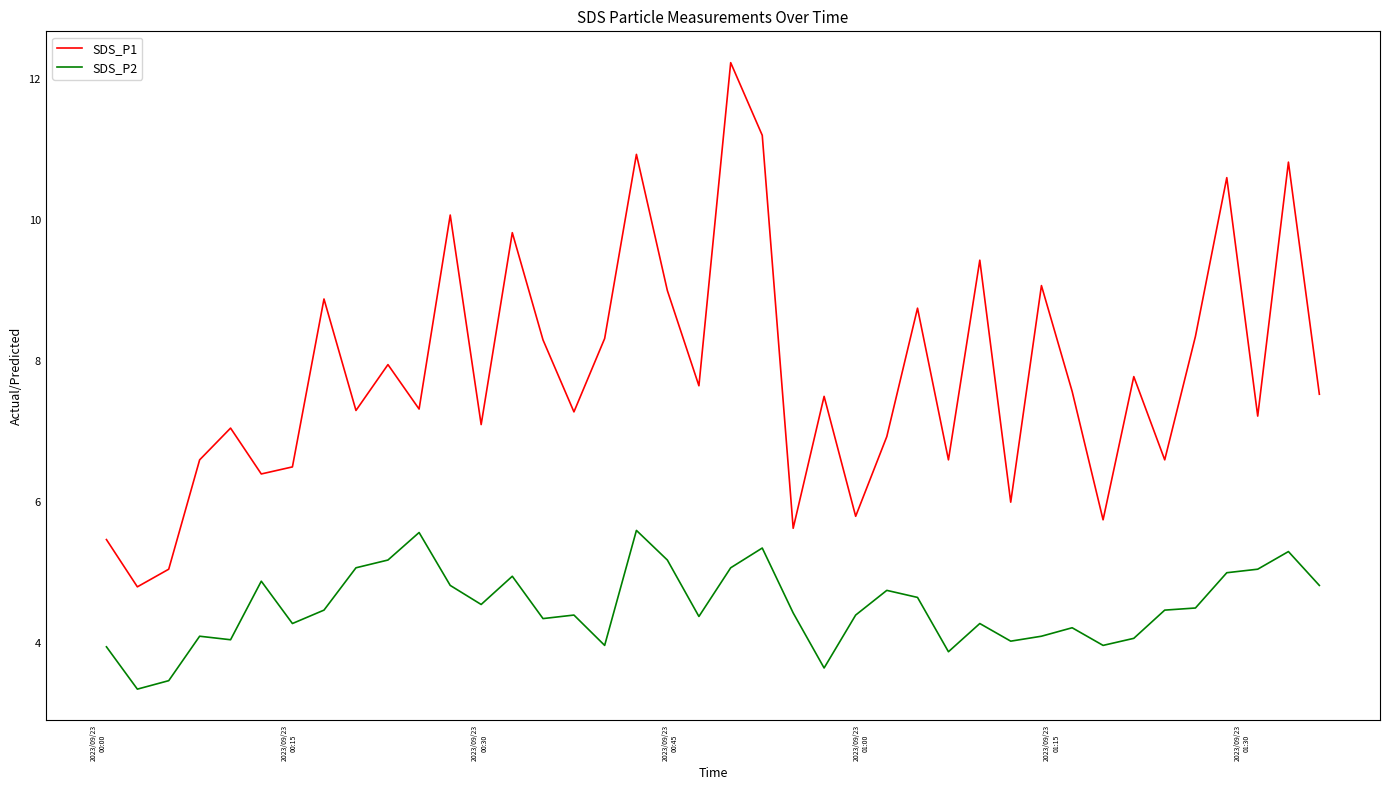

At how many categories does at least one series exceed 11?

2